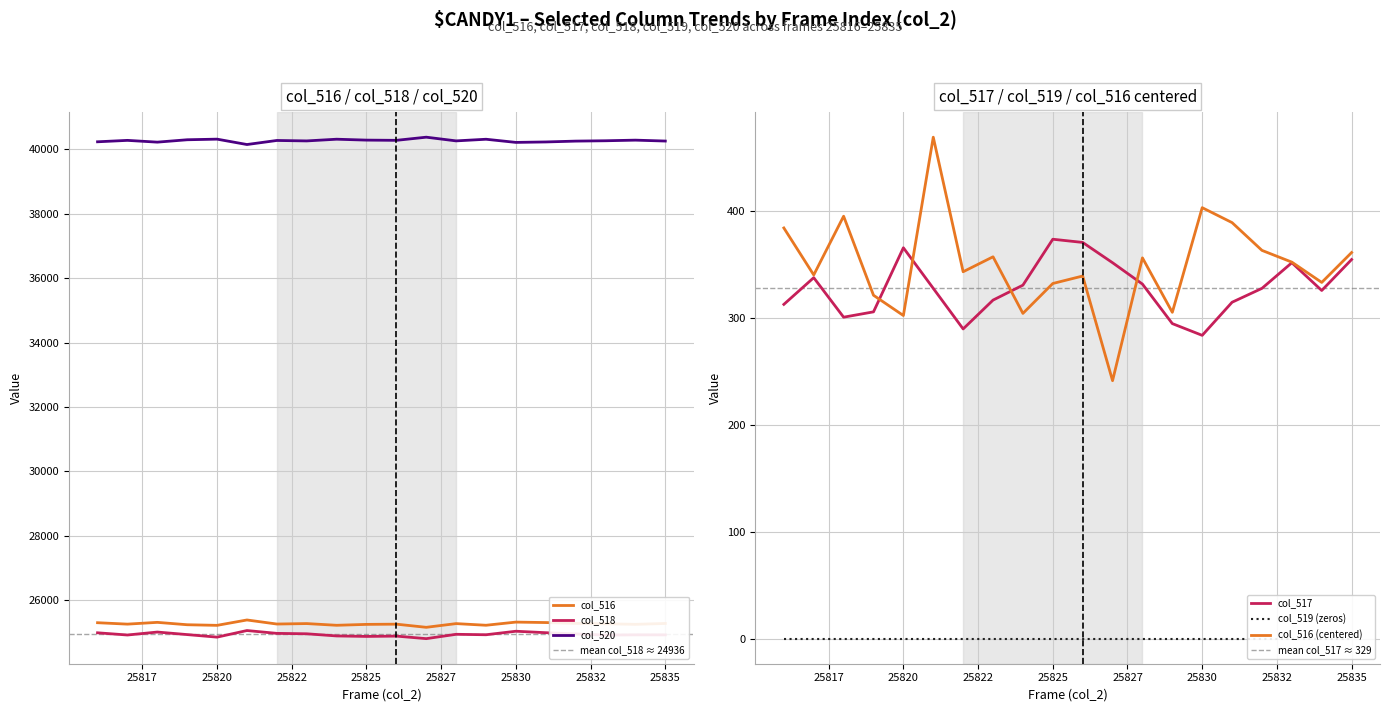

Reading left to right, what are all the values shown in this chart?

col_516 (last-4): 25299	25255	25310	25236	25217	25384	25258	25272	25219	25247	25254	25156	25271	25220	25318	25304	25278	25267	25248	25276
col_517: 313	338	301	306	366	328	290	317	331	374	371	352	332	295	284	315	328	352	326	355
col_518: 24986	24917	25009	24930	24851	25056	24968	24955	24888	24873	24883	24804	24939	24925	25034	24989	24950	24915	24922	24921
col_520_raw: 40236	40280	40225	40299	40318	40151	40277	40263	40316	40288	40281	40379	40264	40315	40217	40231	40257	40268	40287	40259